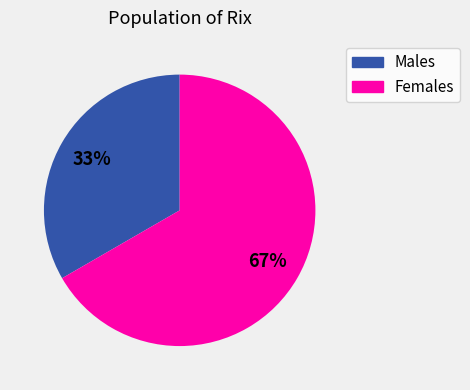

Is there a majority slice in this chart?

Yes